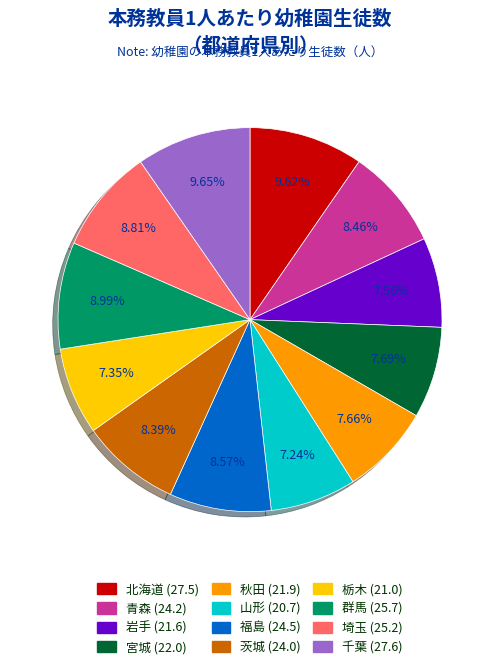

True or false: 埼玉 accounts for 3% of the total.

False